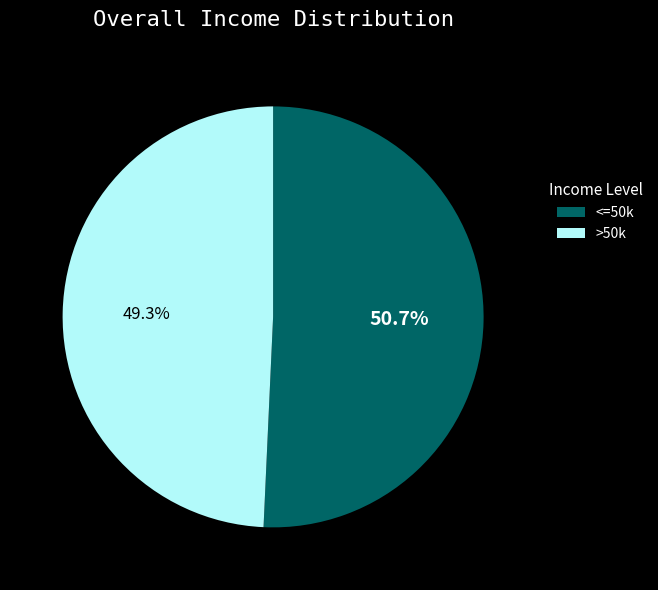

Is there a majority slice in this chart?

Yes